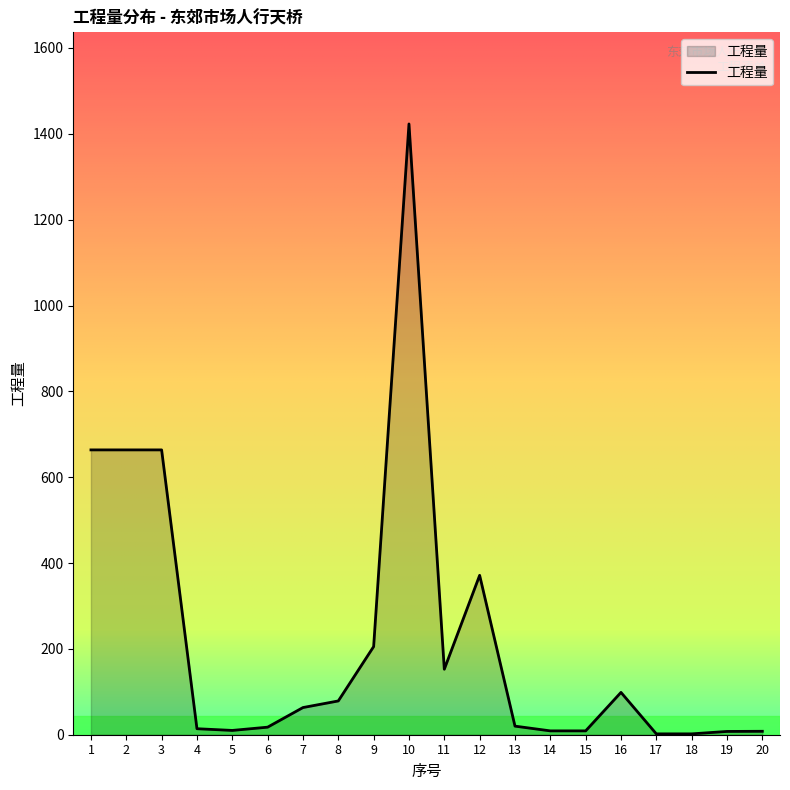

Which category has the highest value across all series?

10